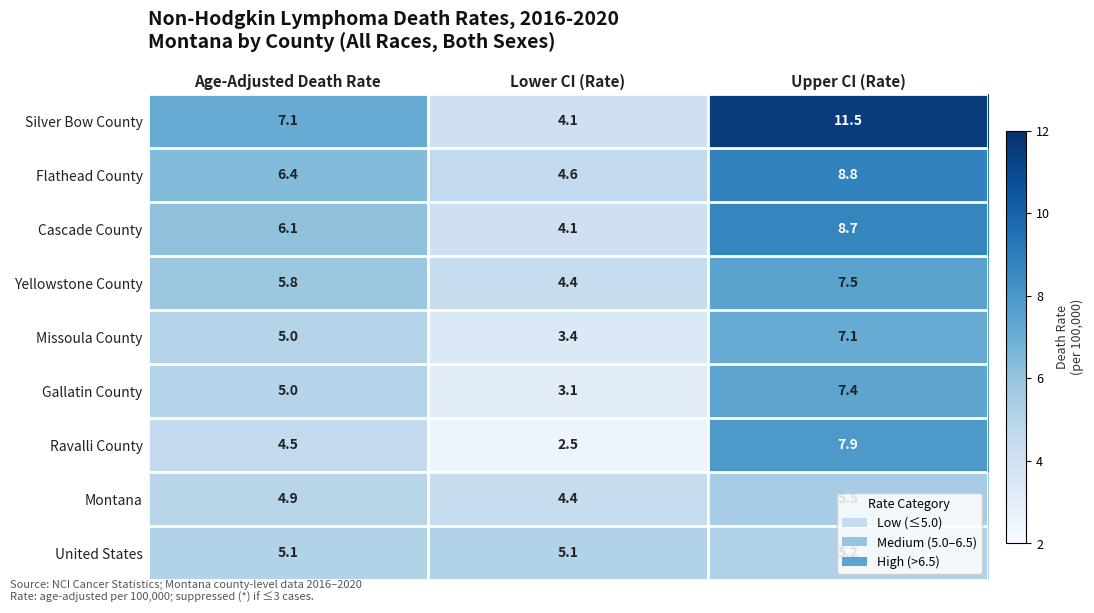

The Missoula County series shows 3.4 at Lower CI (Rate). True or false?

True